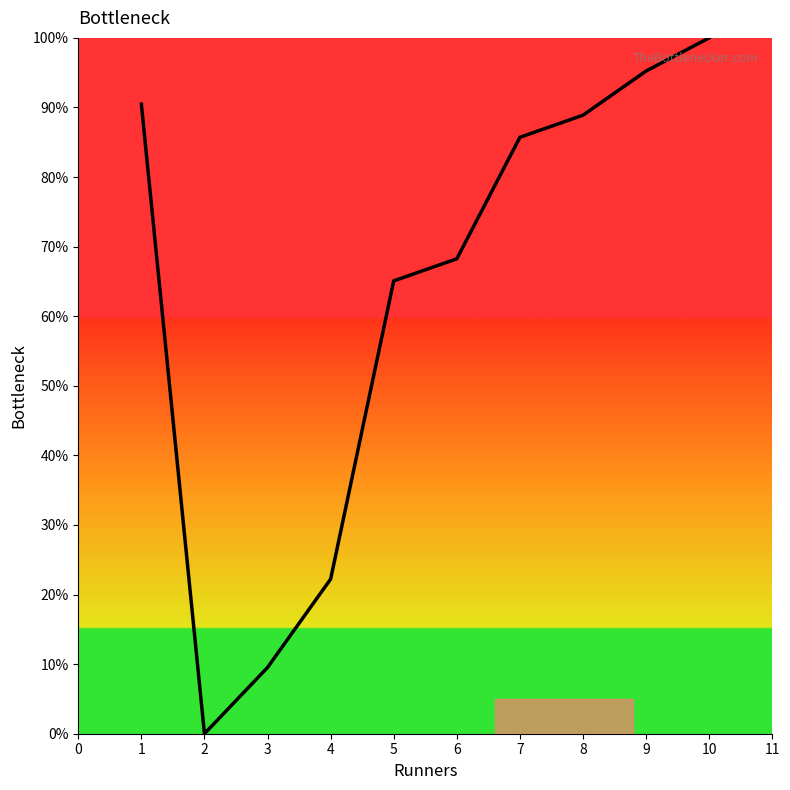

How many lines are shown in the chart?

1